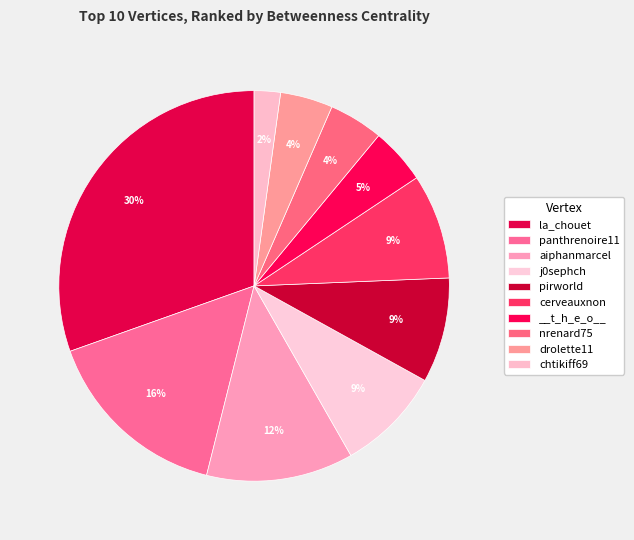

To the nearest percent, what is the difference between the largest and smallest slice percentages?

28%